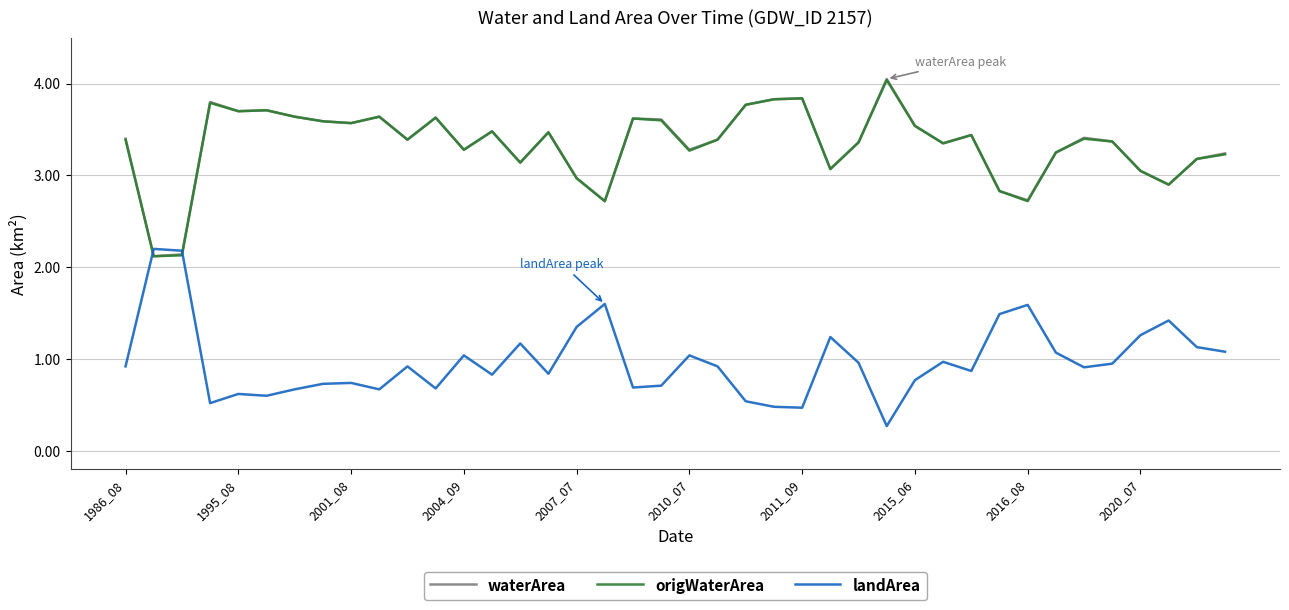

Which series ends up on top after the final intersection of landArea and origWaterArea?

origWaterArea